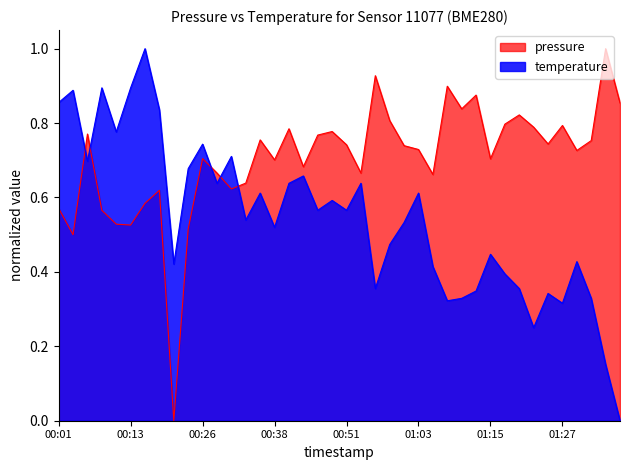

What position from the left is 01:18?

32